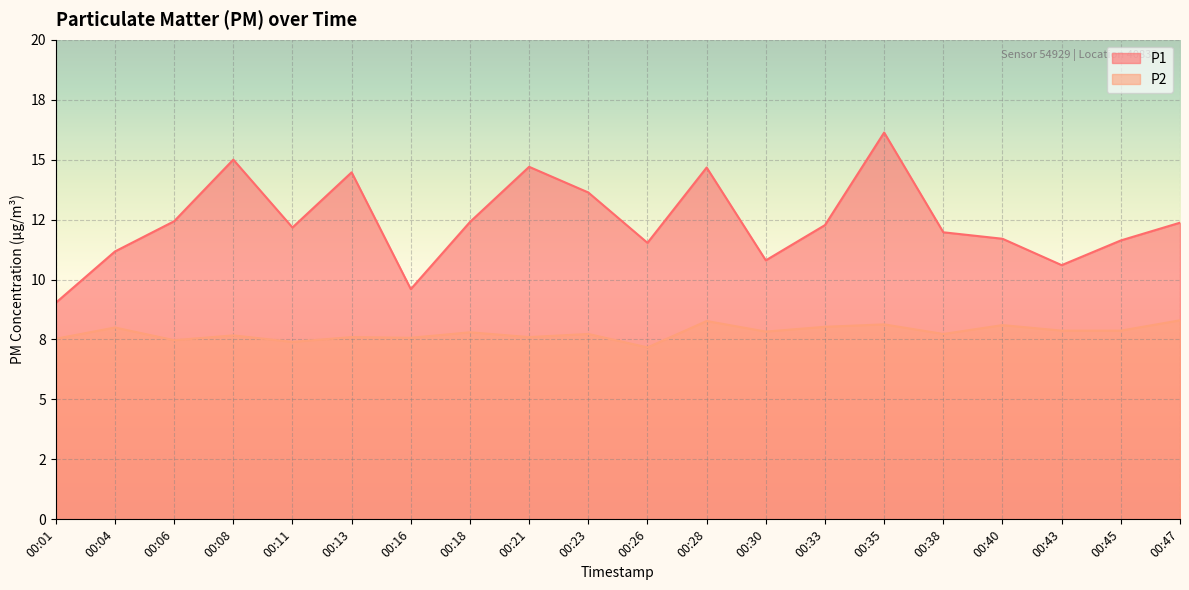

What is the difference between the maximum and minimum values in the P2 series?

1.1